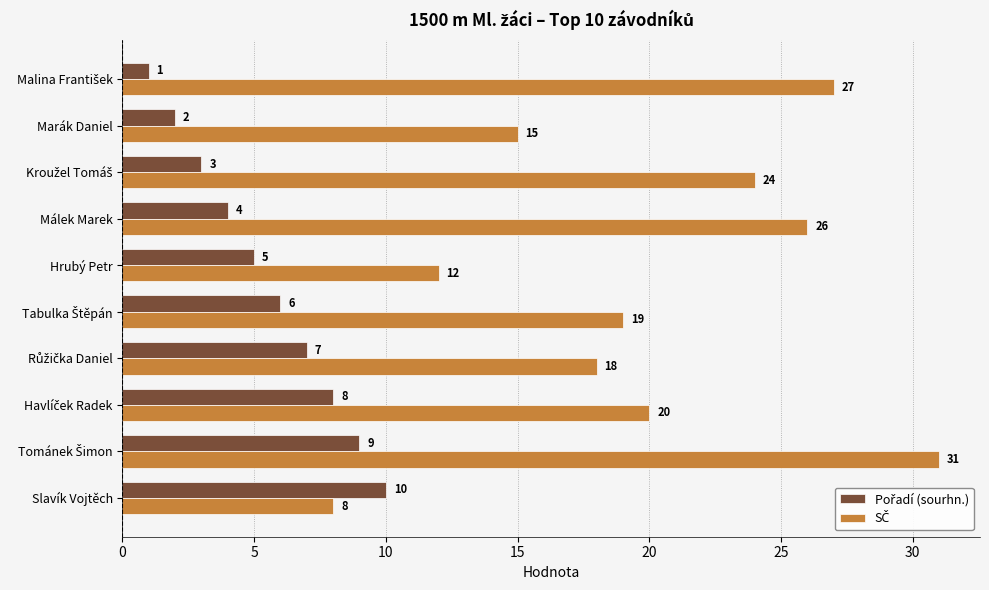

At how many categories does at least one series exceed 22?

4